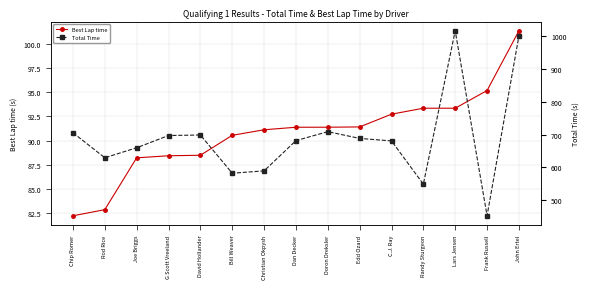

At which label does Best Lap time first exceed 91?

Christian Okpysh